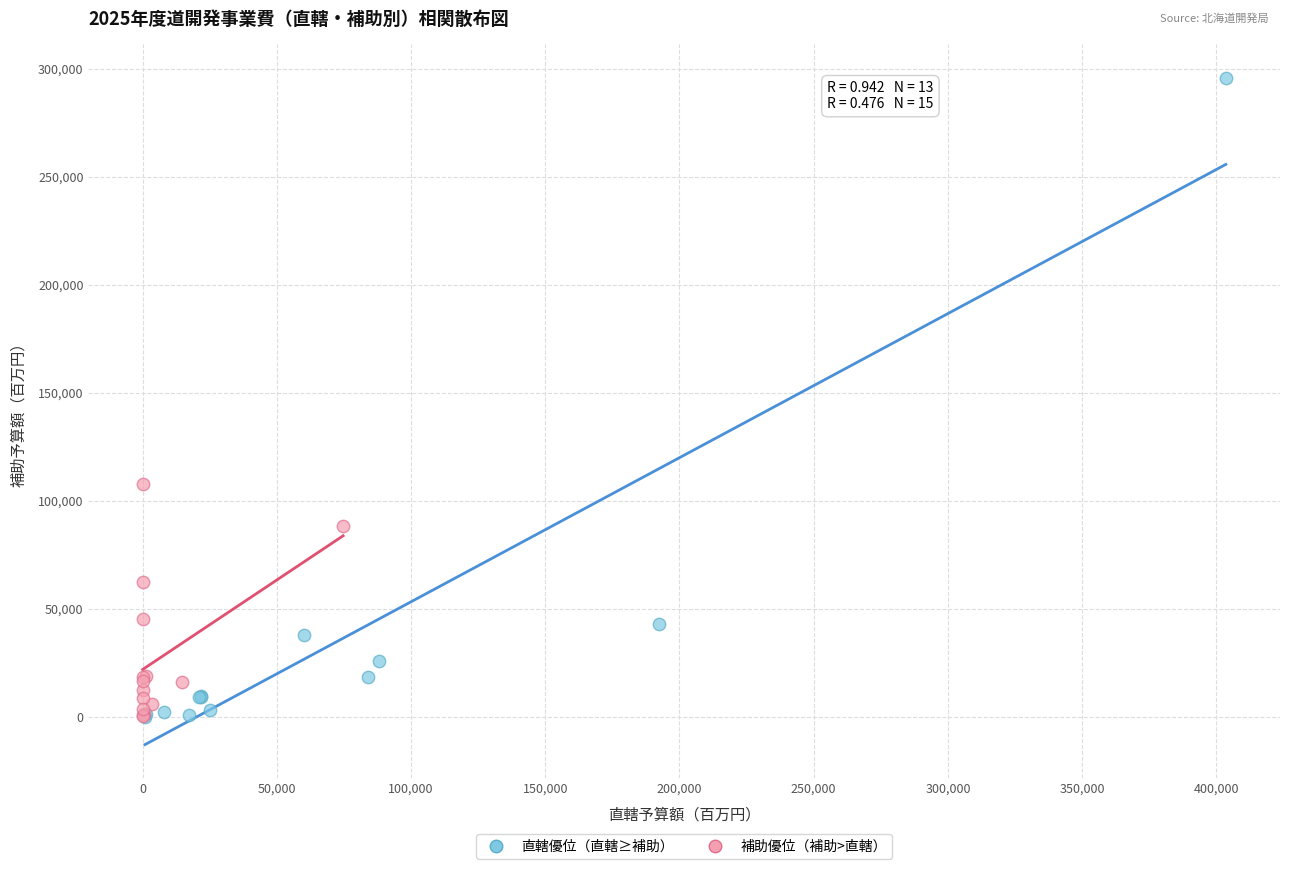

Which series contains the highest Y value?

直轄優位（直轄≥補助）